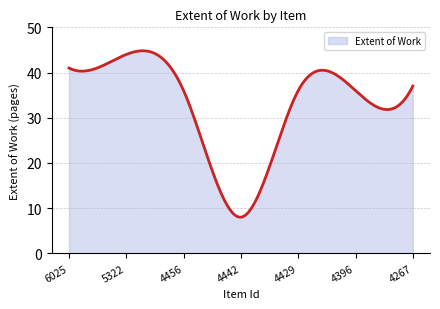

What is the difference between the maximum and minimum values?

36.8